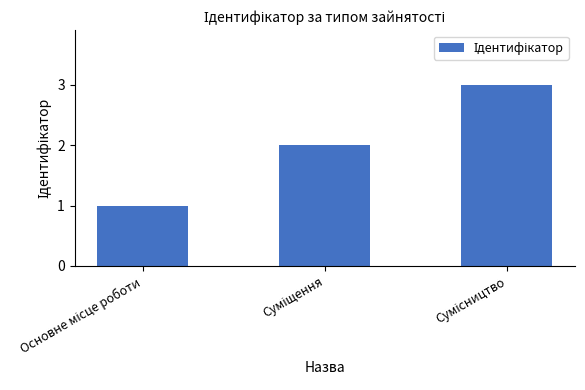

What is the minimum value shown in the chart?

1